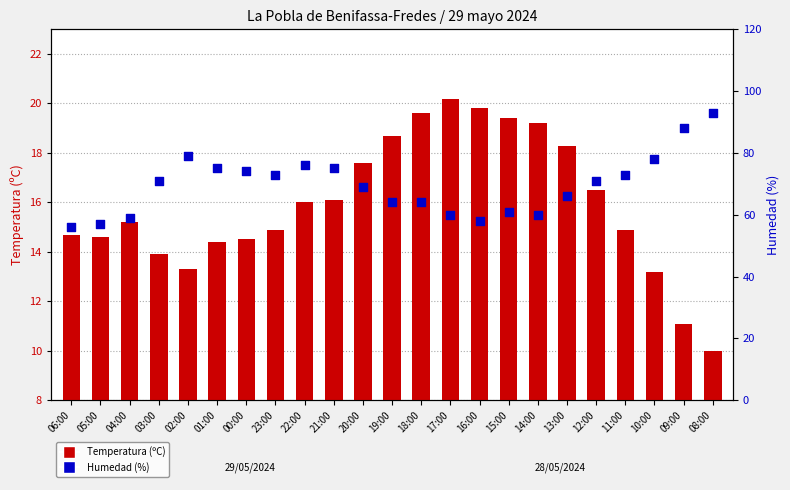

What are all the series names shown in the legend?

Temperatura (ºC), Humedad (%)